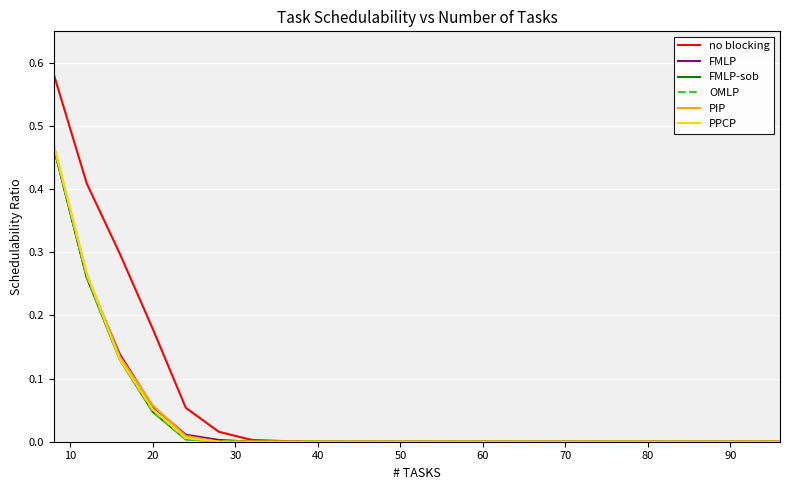

True or false: no blocking and PPCP intersect in this chart.

False